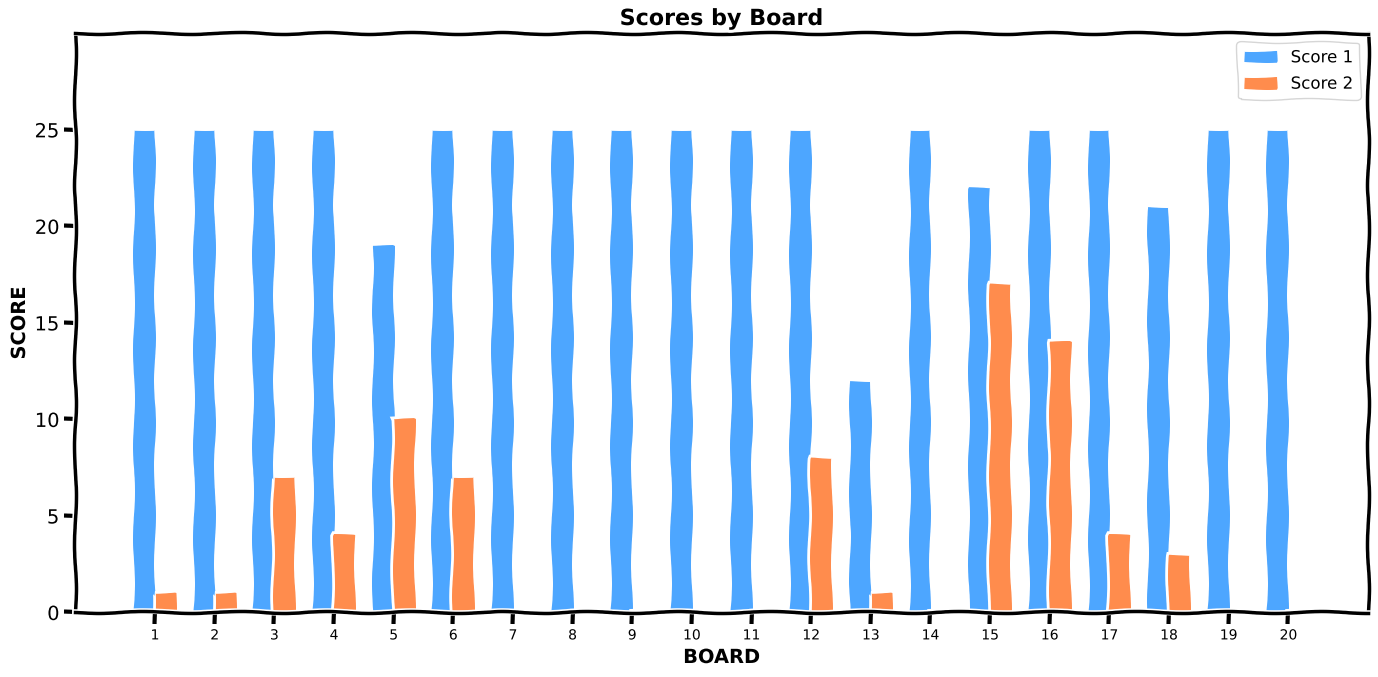

What is the greatest value displayed?

25